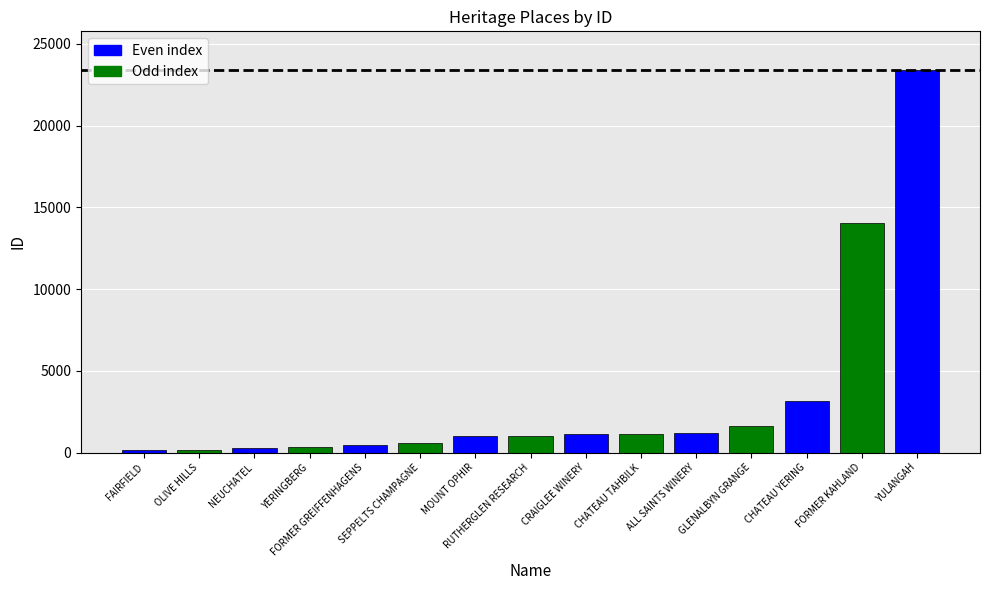

What value does the data have at FORMER GREIFFENHAGENS, to the nearest 100?

400